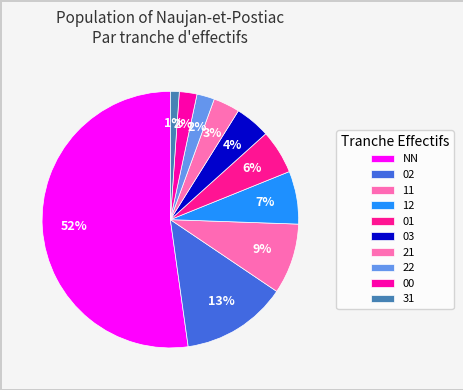

Which slice is the smallest?

31